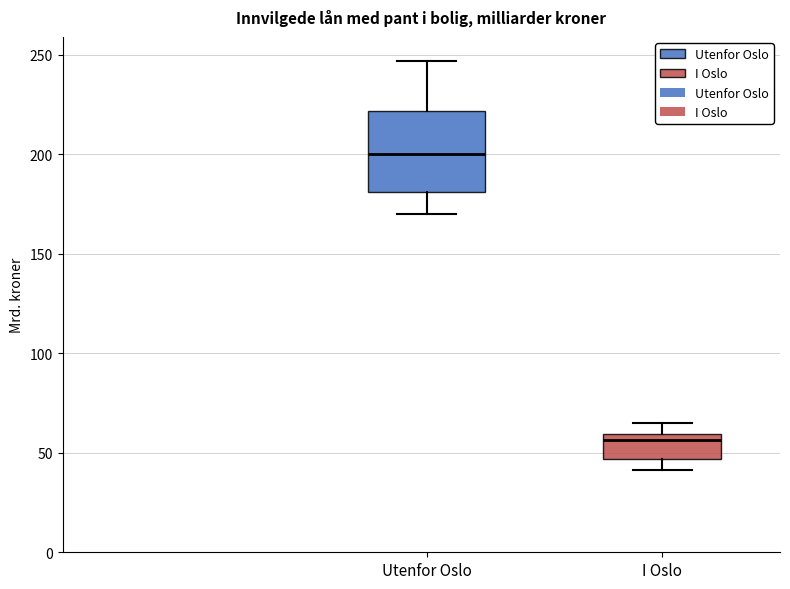

Comparing the boxes themselves (not the whiskers), which one is the tallest?

Utenfor Oslo